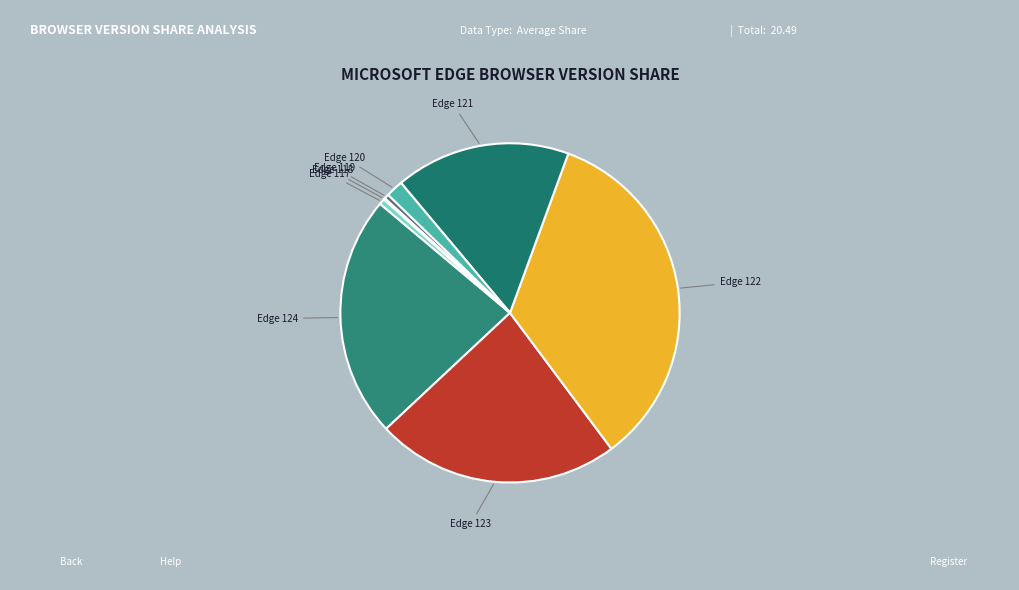

What is the largest slice in the pie chart?

Edge 122